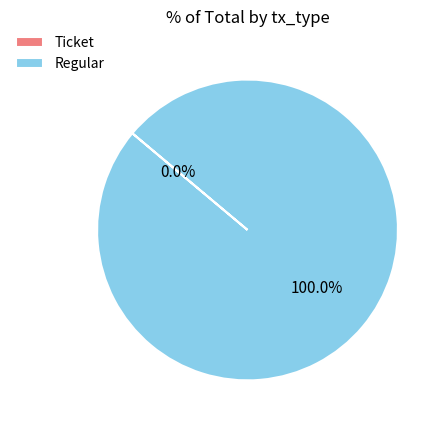

How many segments does this pie chart have?

2